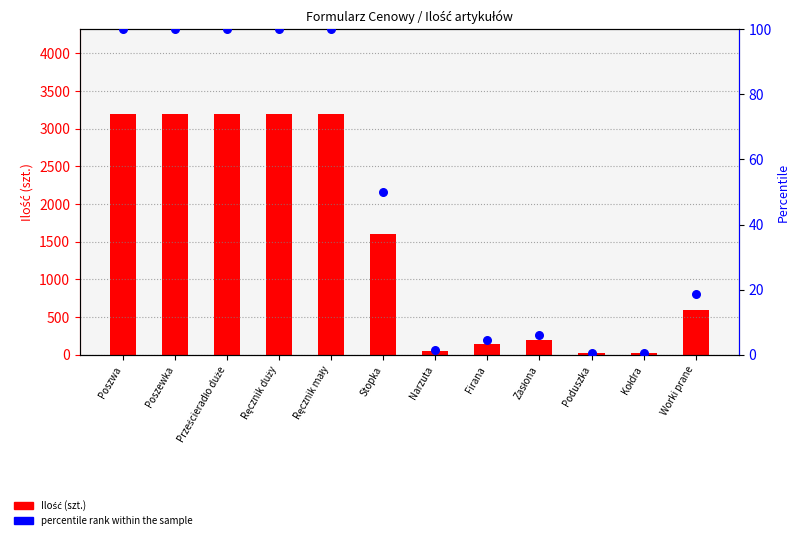

At how many categories does at least one series exceed 232?

7